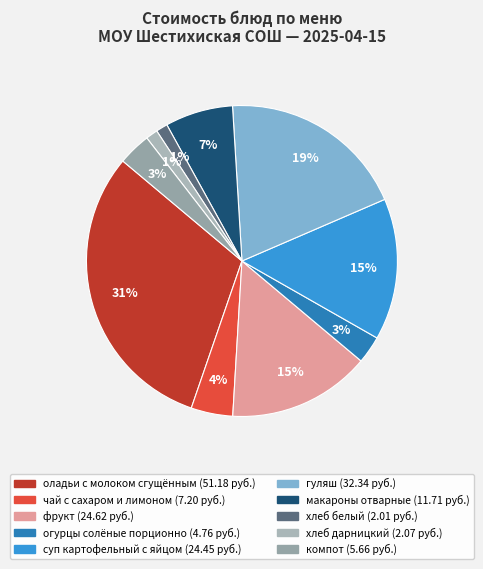

To the nearest percent, what is the difference between the largest and smallest slice percentages?

30%